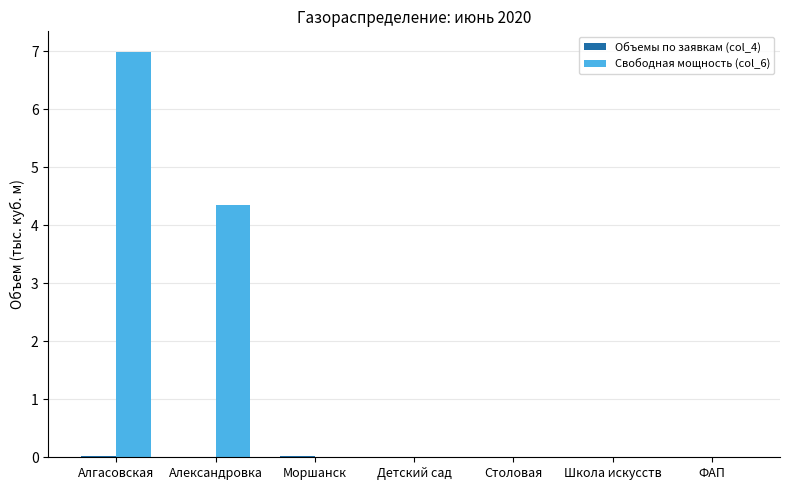

Which series has the largest total across all categories?

Свободная мощность (col_6)